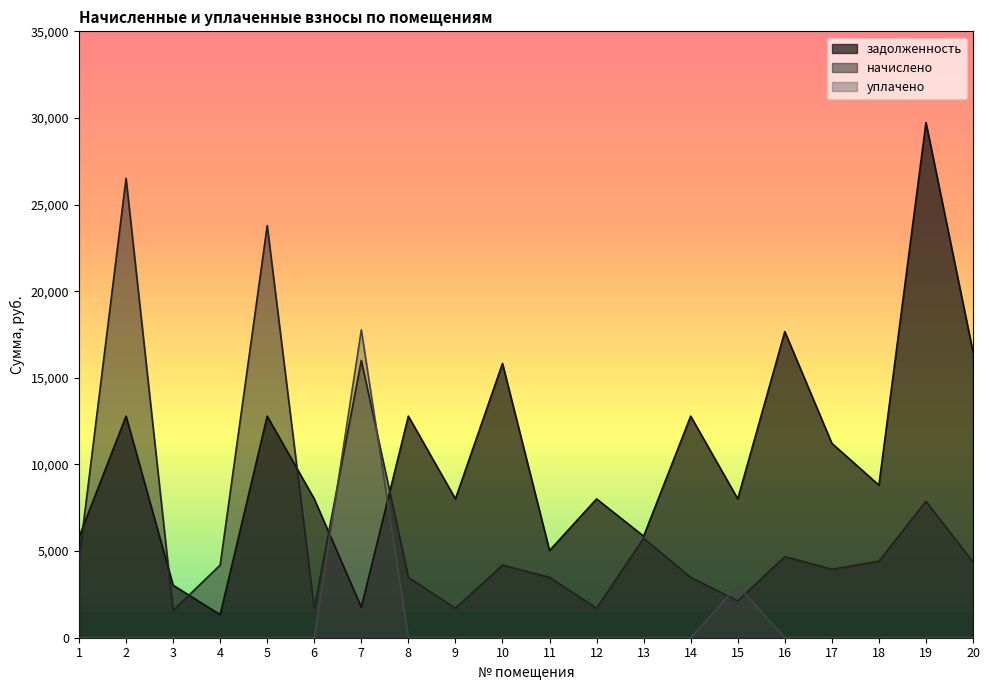

Is it true that уплачено equals -10989.5 at 2?

False